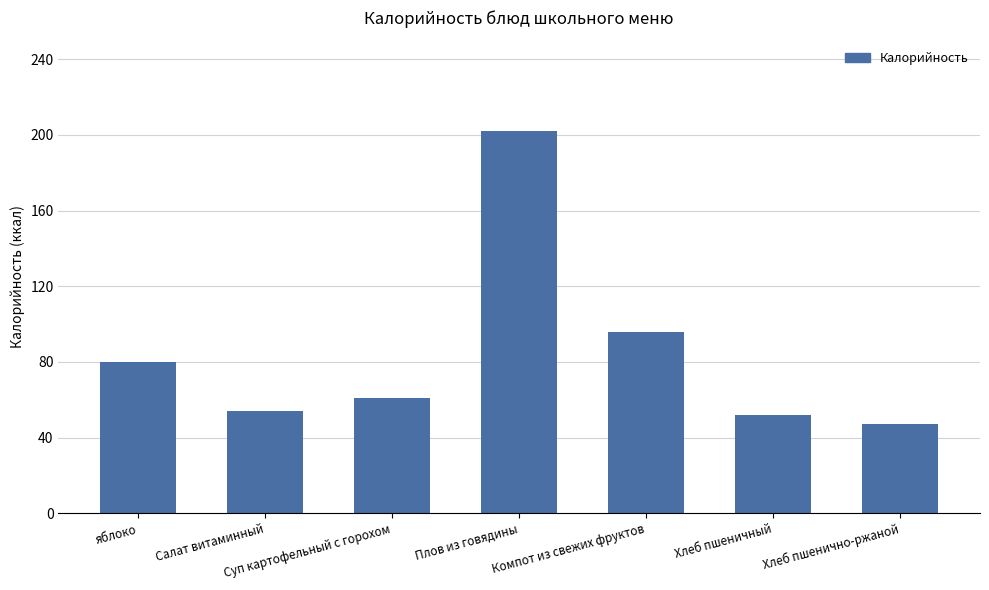

The value at Суп картофельный с горохом is 95. True or false?

False